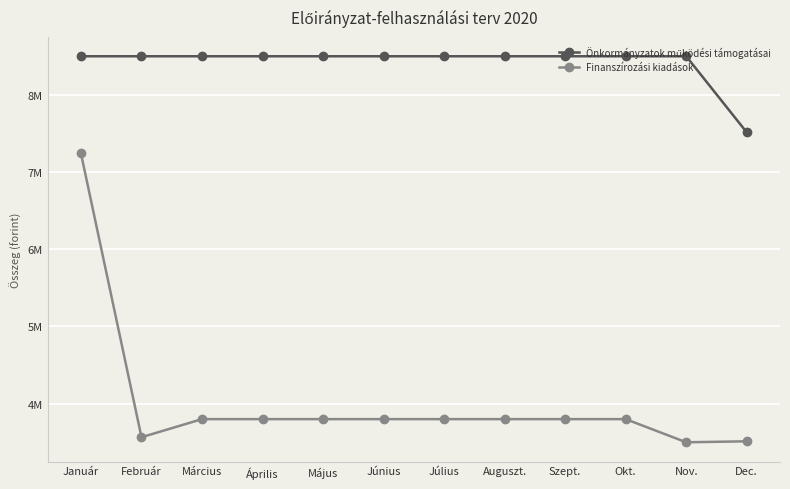

True or false: Finanszírozási kiadások and Önkormányzatok működési támogatásai intersect in this chart.

False